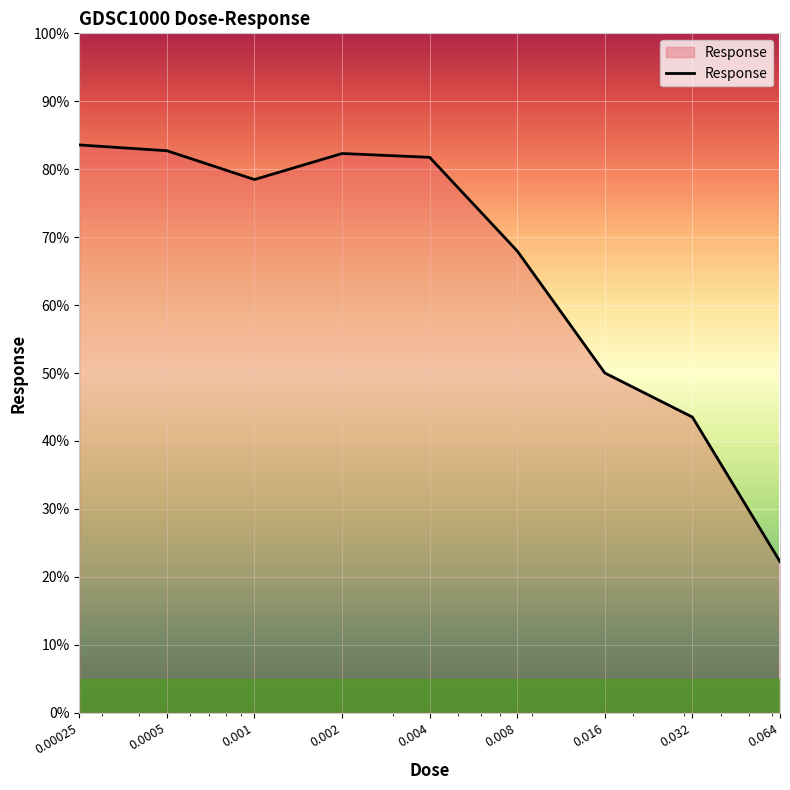

How many series are shown in this chart?

1